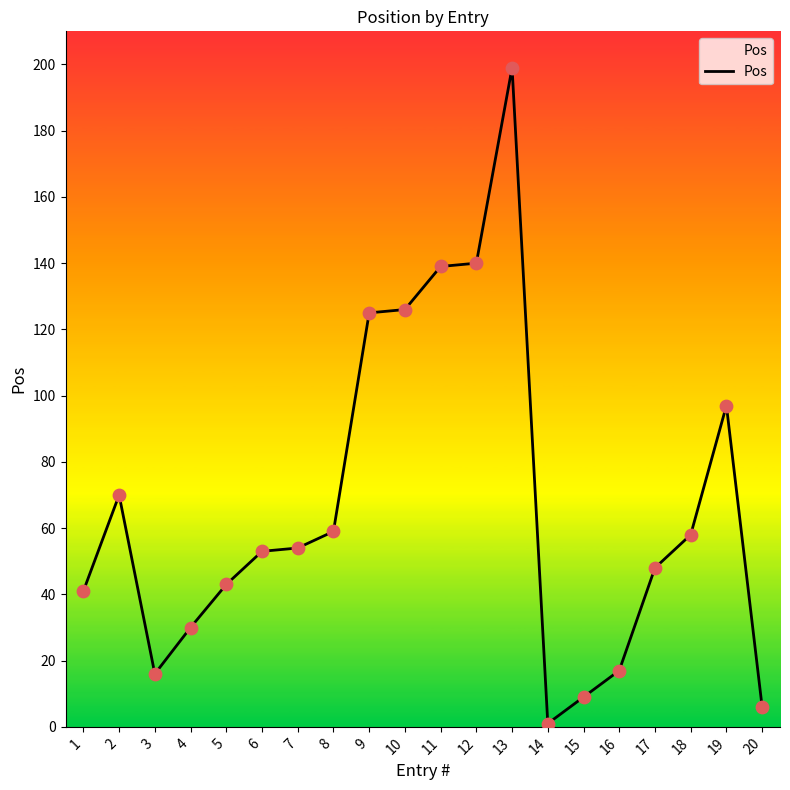

Which has a higher value, 12 or 20?

12